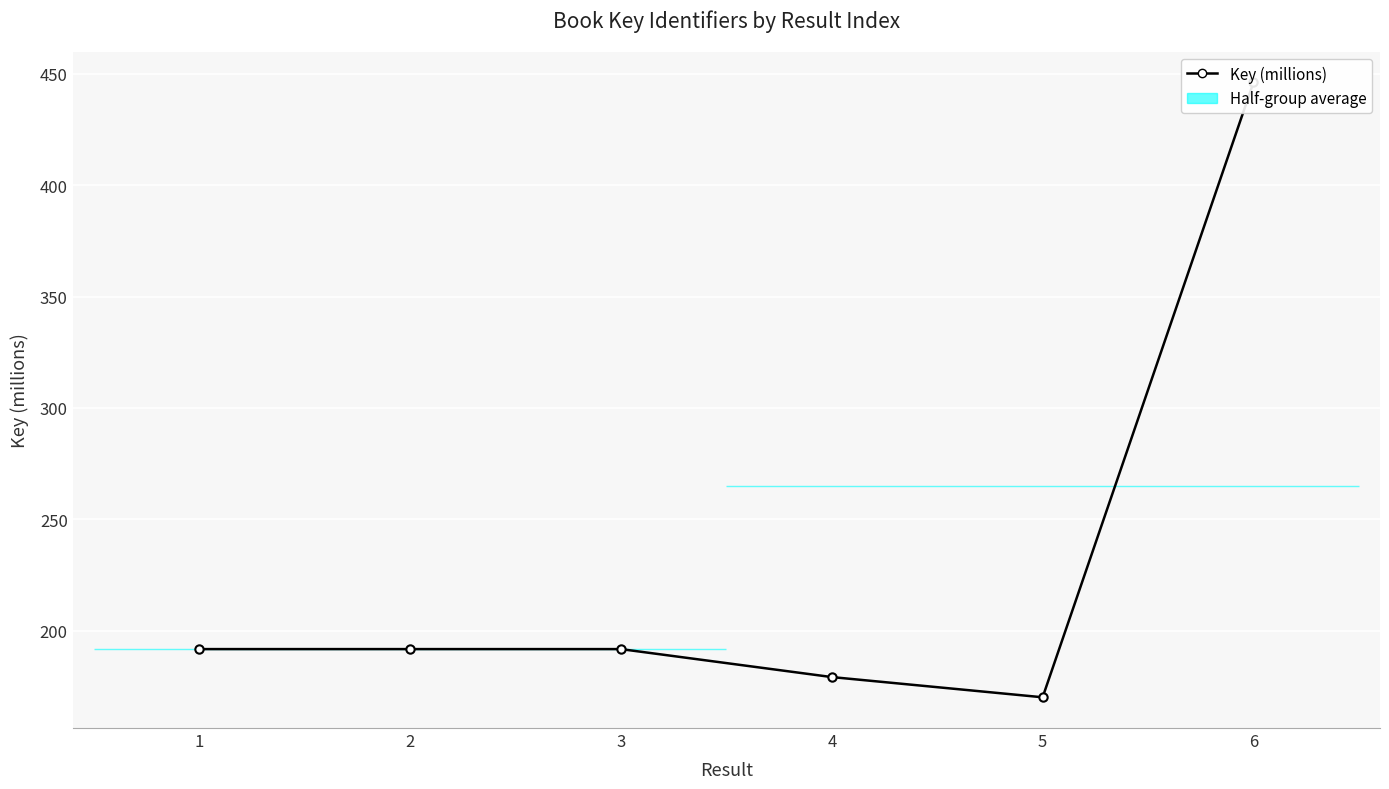

List the labels in order of value, largest first.

6, 2, 3, 1, 4, 5